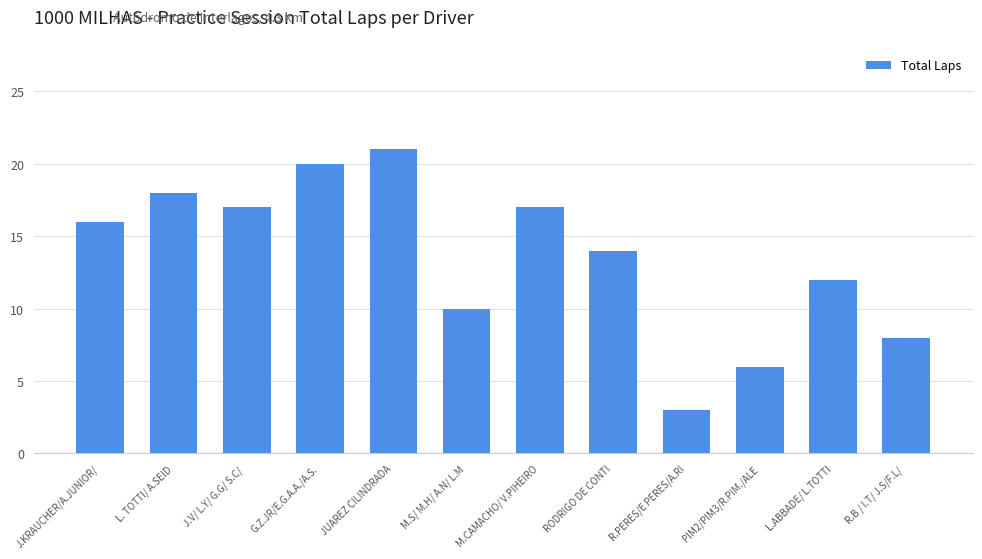

The chart shows a value of 21 at JUAREZ CILINDRADA. True or false?

True